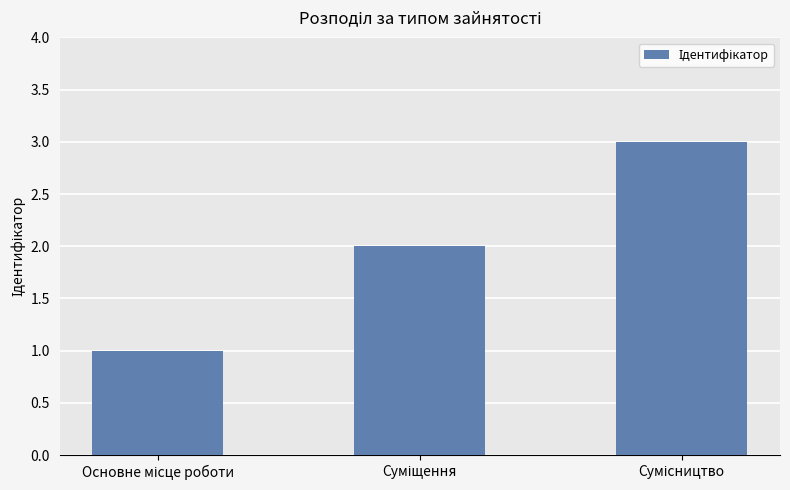

Reading left to right, list all the values displayed in this chart.

1	2	3